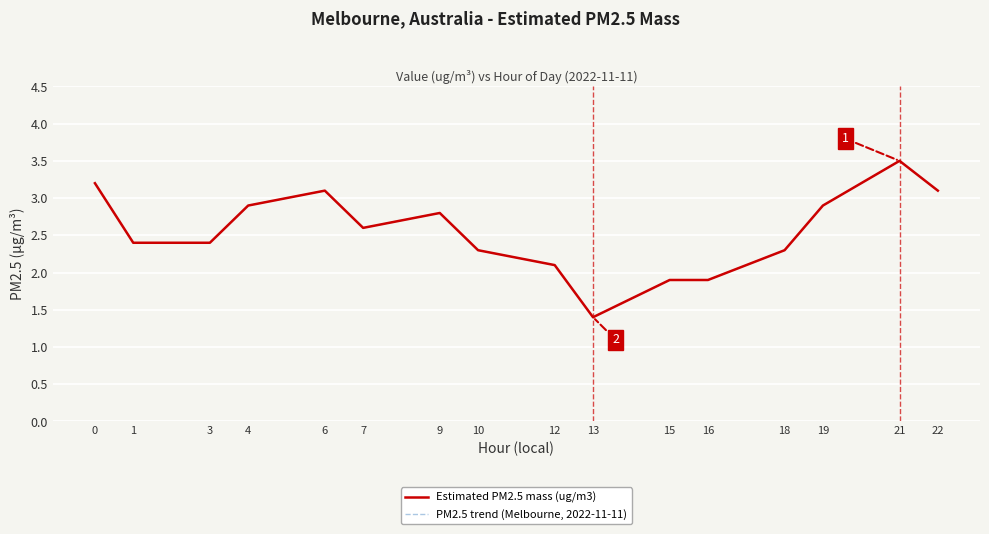

What is the difference between the maximum and minimum values in the PM2.5 trend (Melbourne, 2022-11-11) series?

2.1